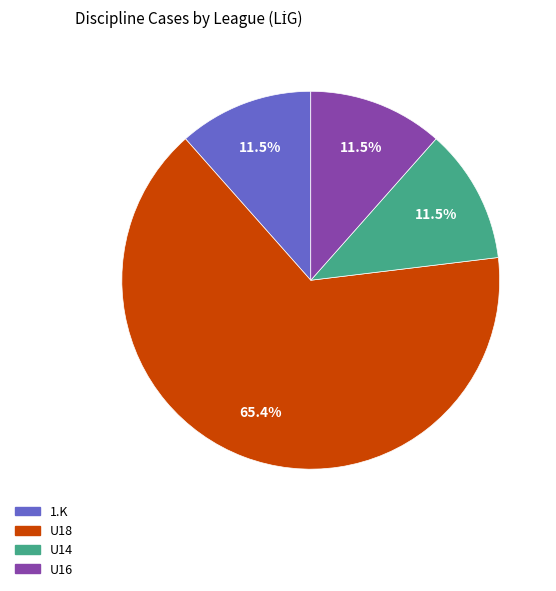

Which category has the biggest portion of the pie?

U18